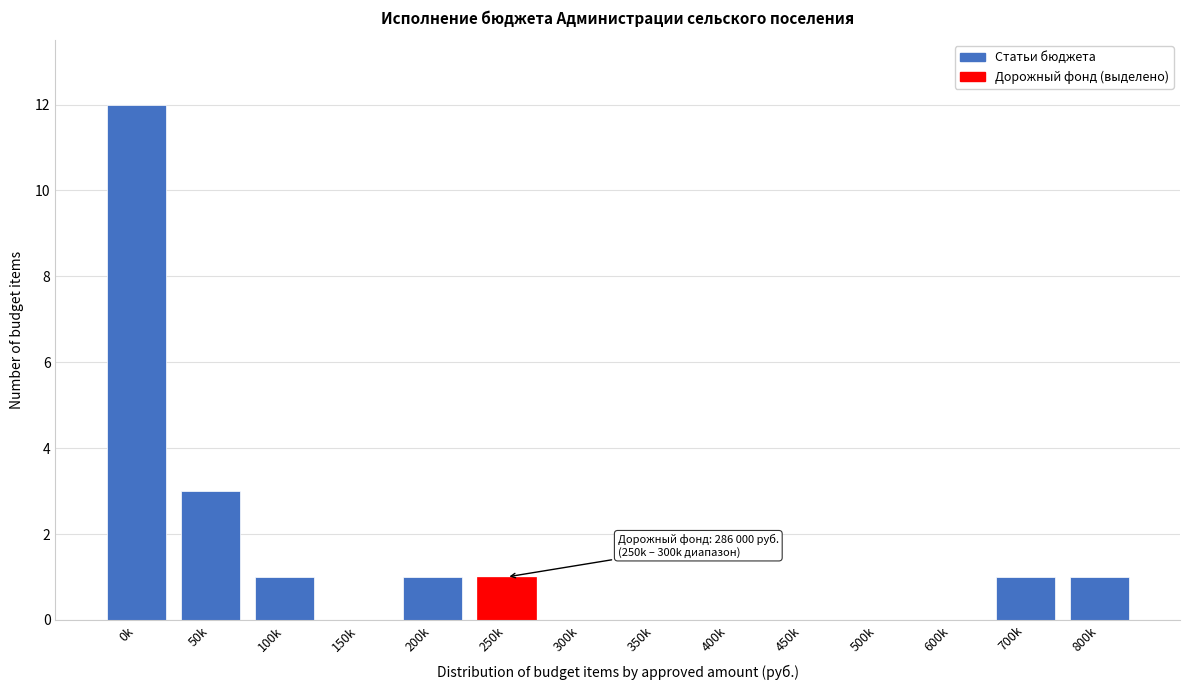

Reading right to left, transcribe all the data shown in this chart.

800k=1	700k=1	600k=0	500k=0	450k=0	400k=0	350k=0	300k=0	250k=1	200k=1	150k=0	100k=1	50k=3	0k=12